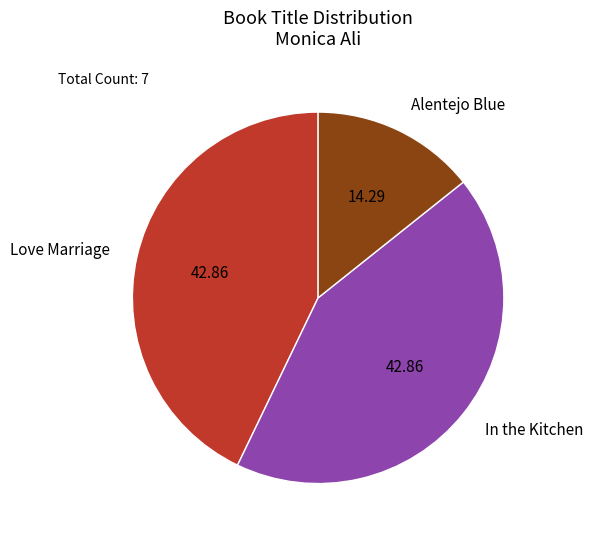

True or false: Alentejo Blue accounts for 14% of the total.

True